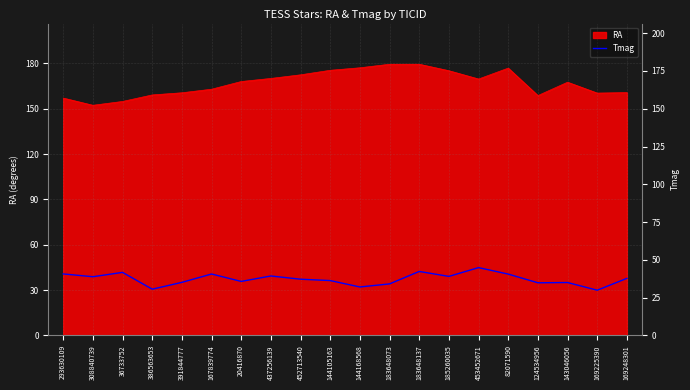

Which category has the lowest value across all series?

169225390